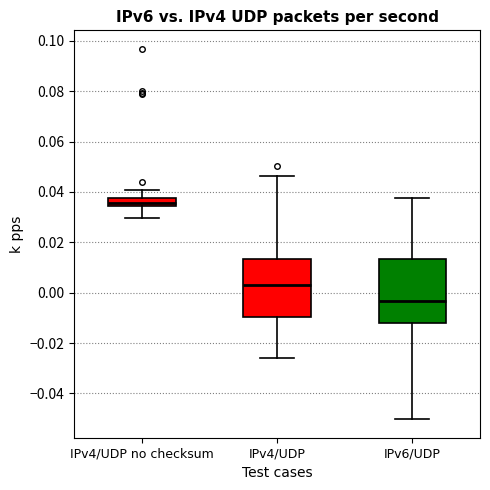

Reading left to right, read every box against the y-axis: the position of its median line, the range the box covers, and the ends of its whiskers. The values are not printed on the chart, so give them approximately, as read against the axis.

IPv4/UDP no checksum: median 0.036, box 0.034 to 0.038, whiskers 0.030 to 0.040
IPv4/UDP: median 0.002, box -0.010 to 0.014, whiskers -0.026 to 0.046
IPv6/UDP: median -0.004, box -0.012 to 0.014, whiskers -0.050 to 0.038